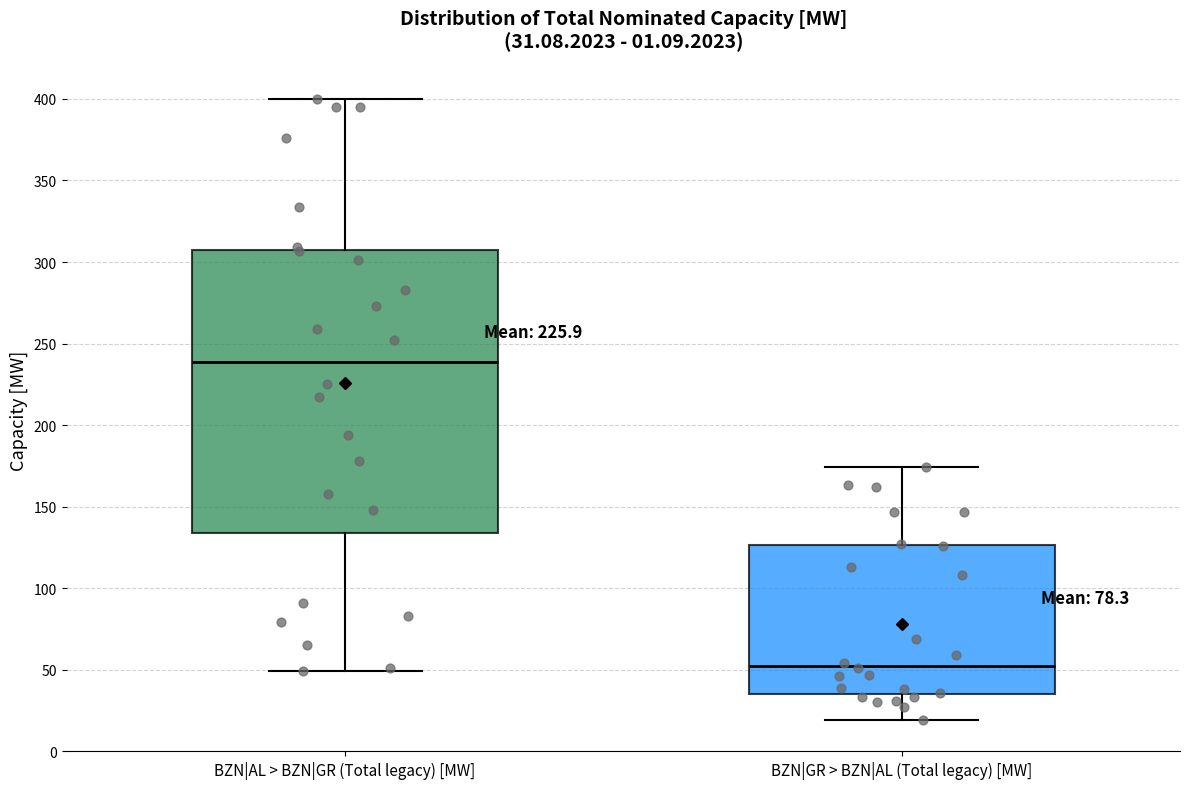

Comparing the boxes themselves (not the whiskers), which one is the tallest?

BZN|AL > BZN|GR (Total legacy) [MW]